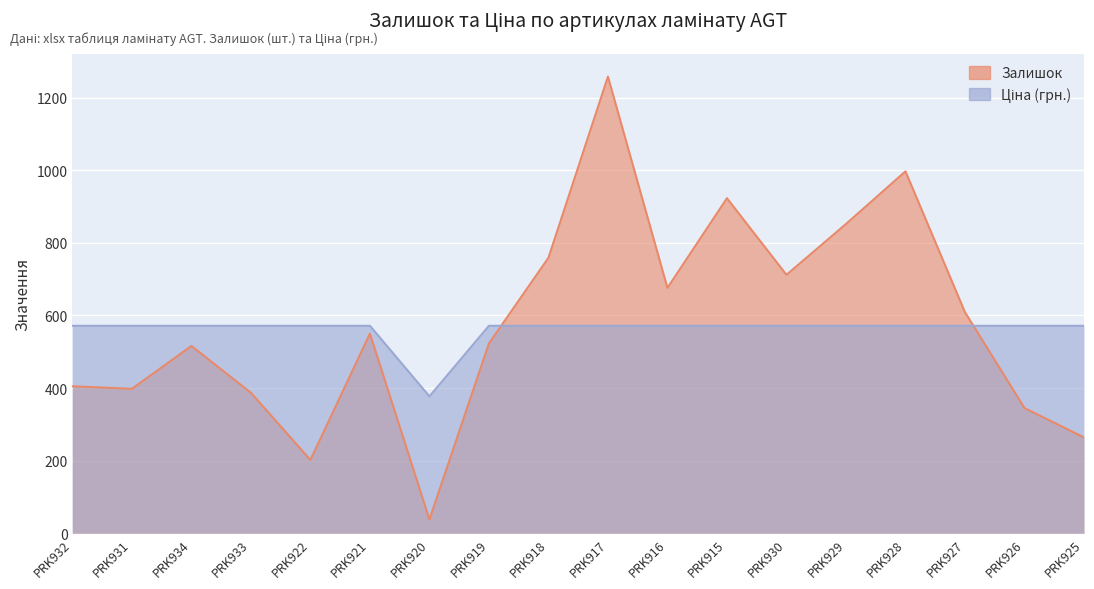

Which series has the largest range (max minus min)?

Залишок